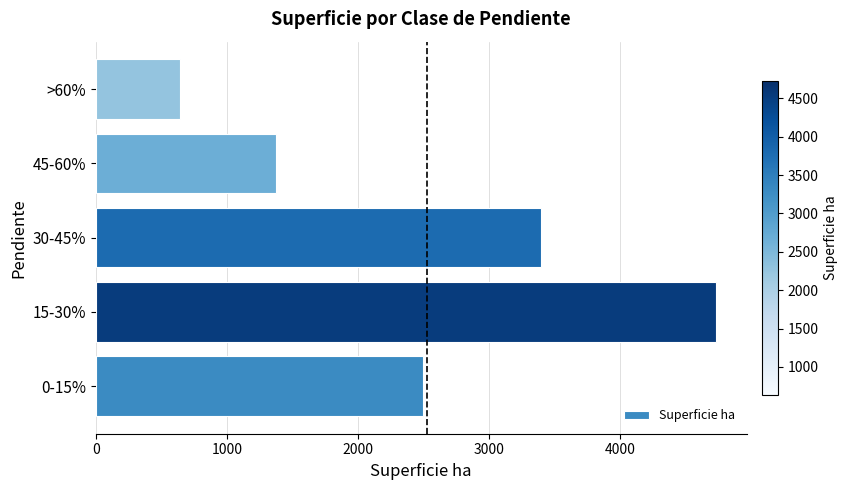

Reading bottom to top, what are all the values shown in this chart?

2496.6	4727.9	3397.8	1371.0	640.2